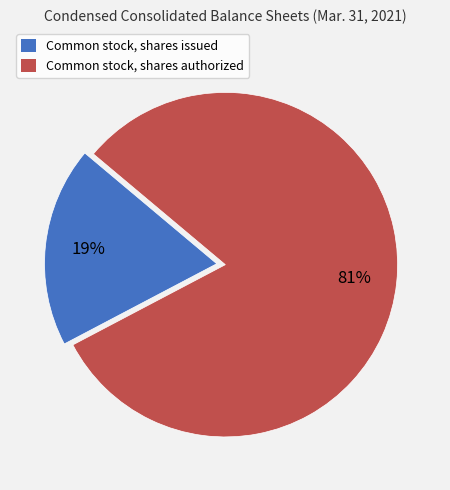

Which category has the biggest portion of the pie?

Common stock, shares authorized